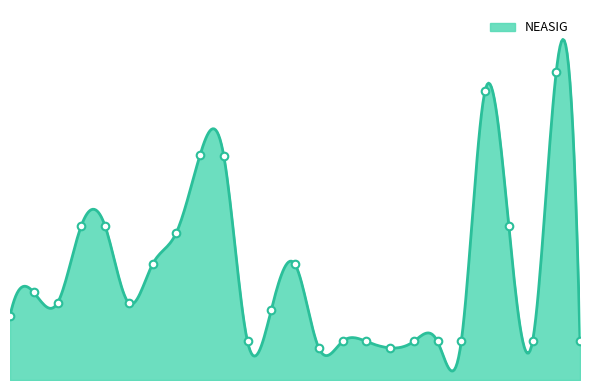

What is the change in value from 17 to 20?

+4.4